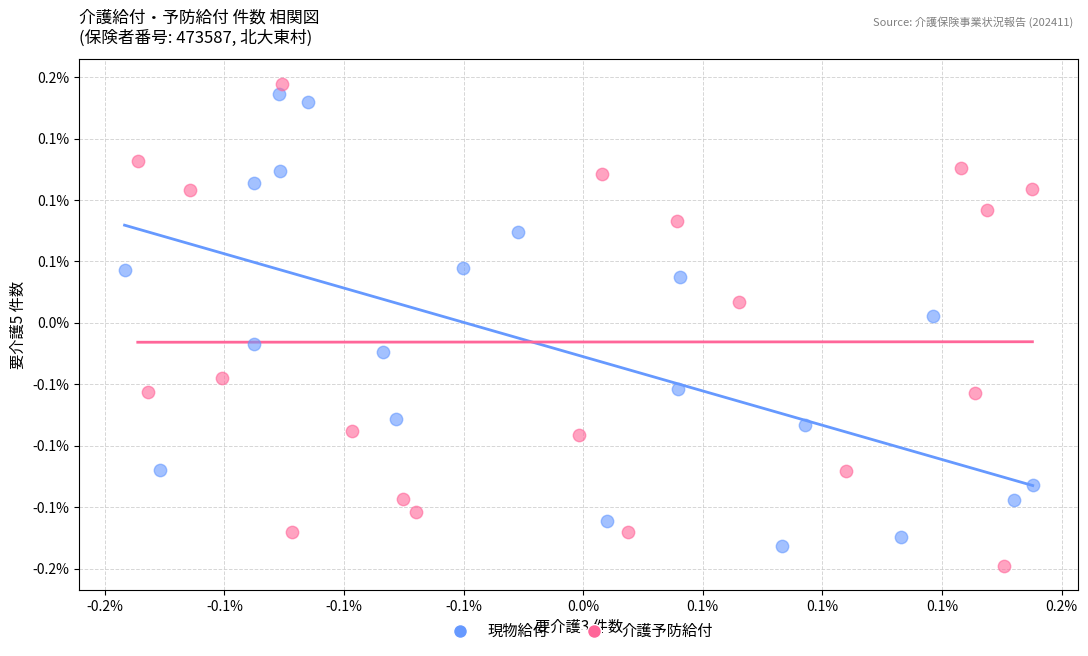

Which series reaches the maximum Y coordinate?

介護予防給付